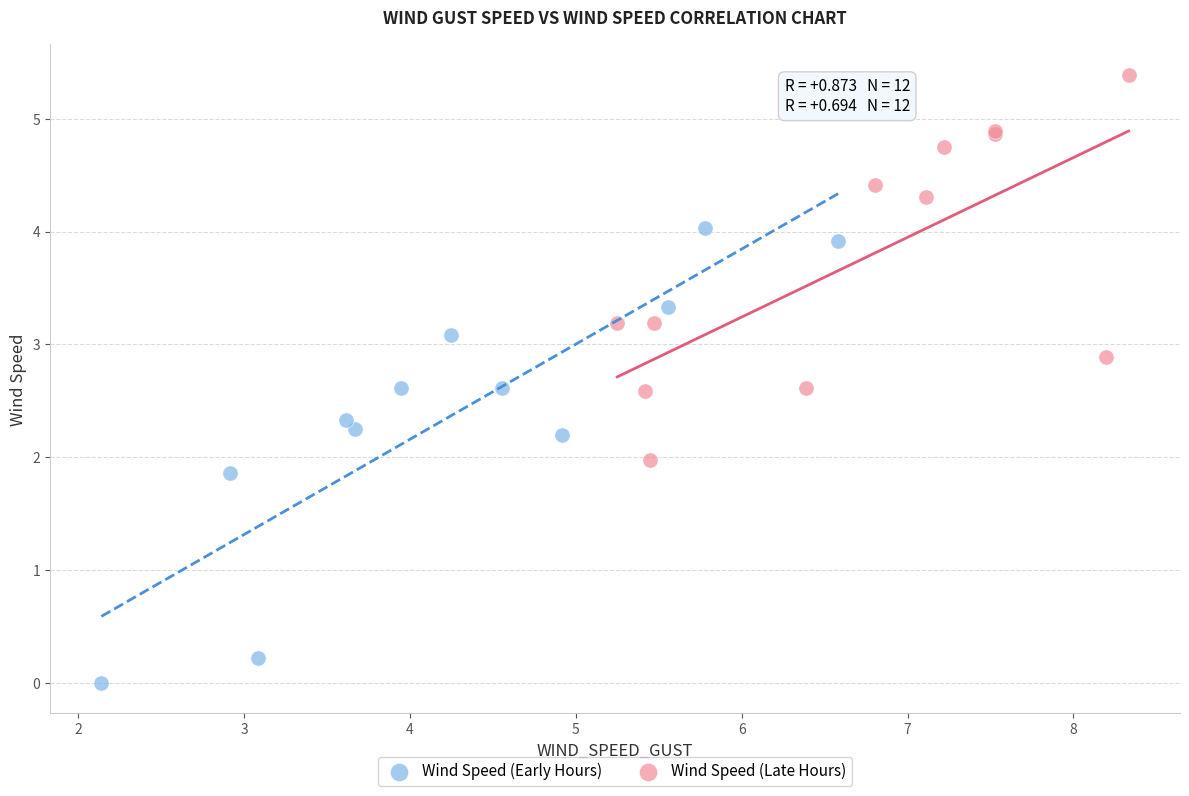

Which series contains the lowest Y value?

Wind Speed (Early Hours)